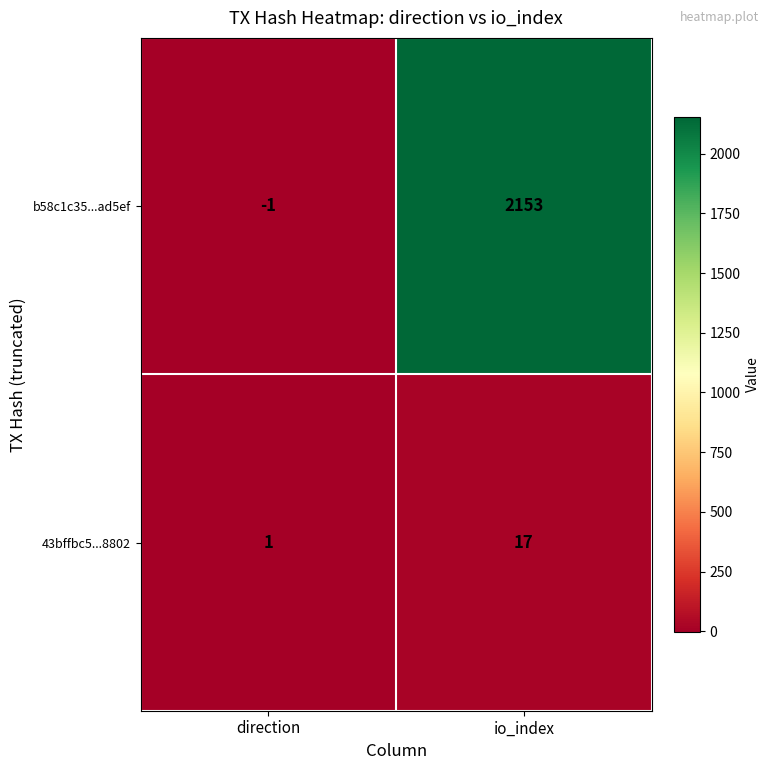

At which label does b58c1c35...ad5ef reach its minimum?

direction